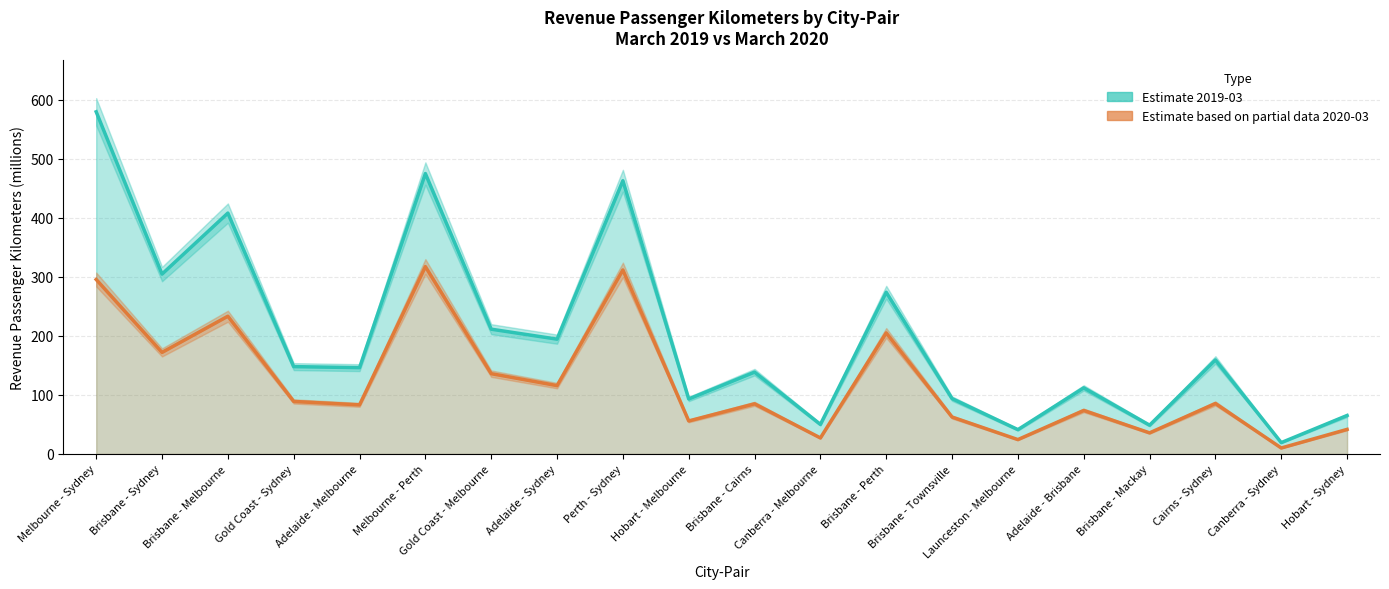

Which series has the largest range (max minus min)?

2019-03 (Pre-COVID)